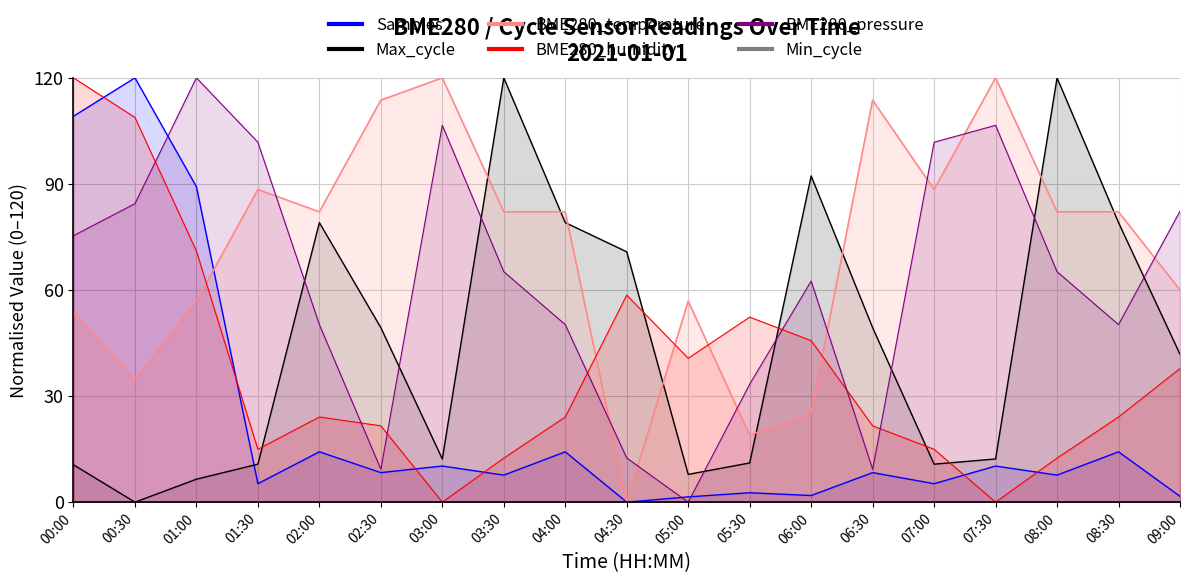

Rank the categories by Max_cycle value from highest to lowest.

03:30, 08:00, 06:00, 02:00, 04:00, 08:30, 04:30, 02:30, 06:30, 09:00, 03:00, 07:30, 05:30, 01:30, 07:00, 00:00, 05:00, 01:00, 00:30